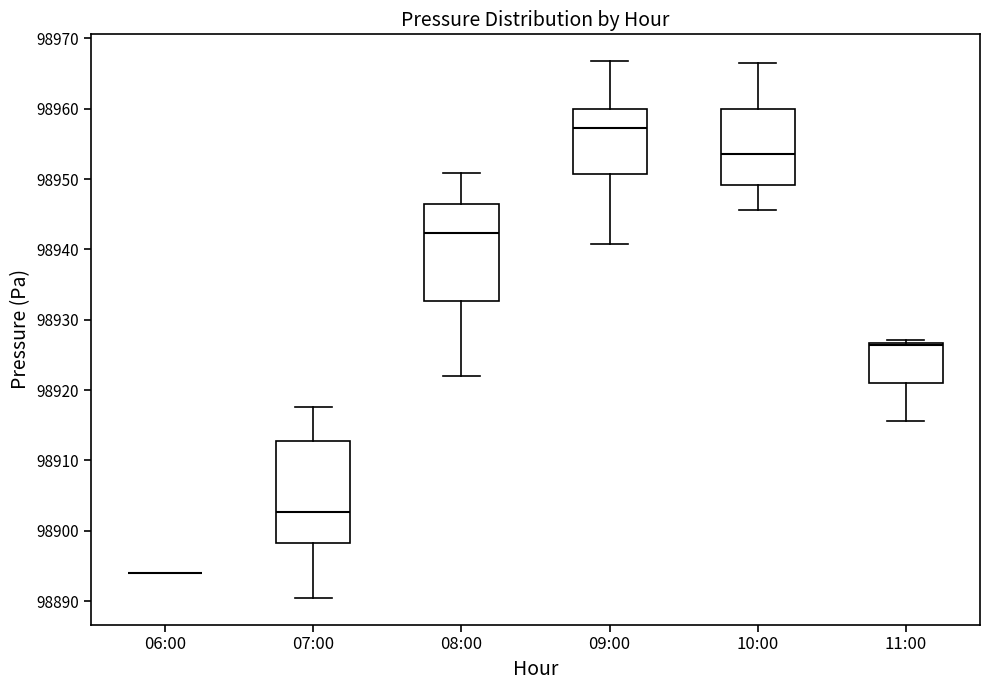

Reading left to right, read every box against the y-axis: the position of its median line, the range the box covers, and the ends of its whiskers. The values are not printed on the chart, so give them approximately, as read against the axis.

06:00: box collapsed to a line at 98894, whiskers 98894 to 98894
07:00: median 98903, box 98898 to 98913, whiskers 98890 to 98918
08:00: median 98942, box 98933 to 98946, whiskers 98922 to 98951
09:00: median 98957, box 98951 to 98960, whiskers 98941 to 98967
10:00: median 98954, box 98949 to 98960, whiskers 98946 to 98966
11:00: median 98926, box 98921 to 98927, whiskers 98916 to 98927 (just above the box's upper edge)